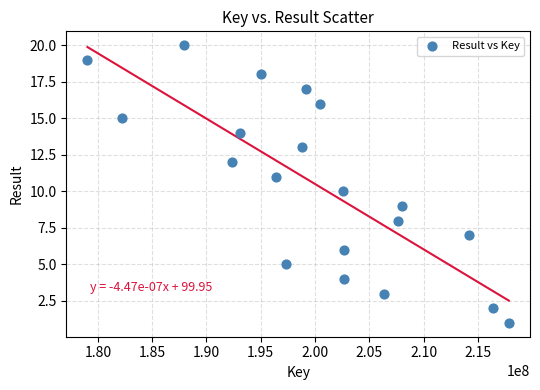

What is the range of Y values (max minus min)?

19